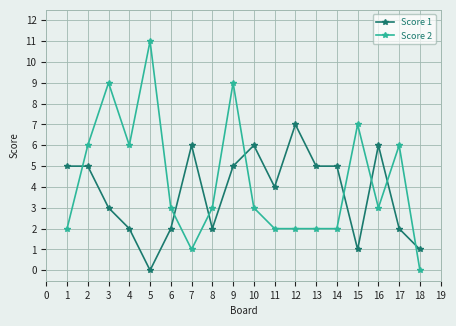

What are all the series names shown in the legend?

Score 1, Score 2